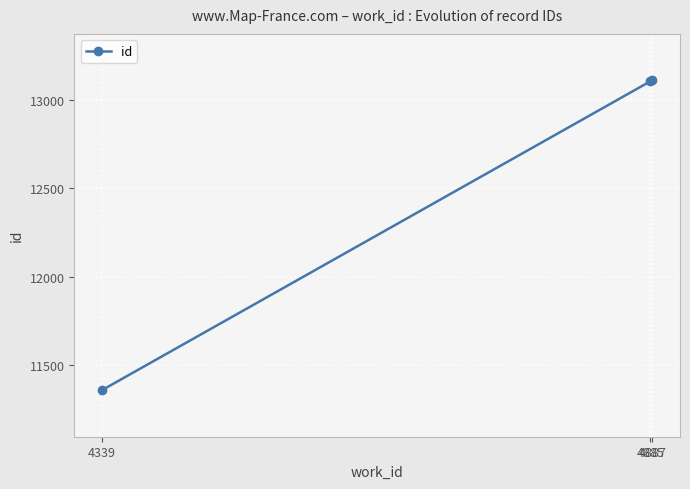

Which label corresponds to the smallest value in the chart?

4339